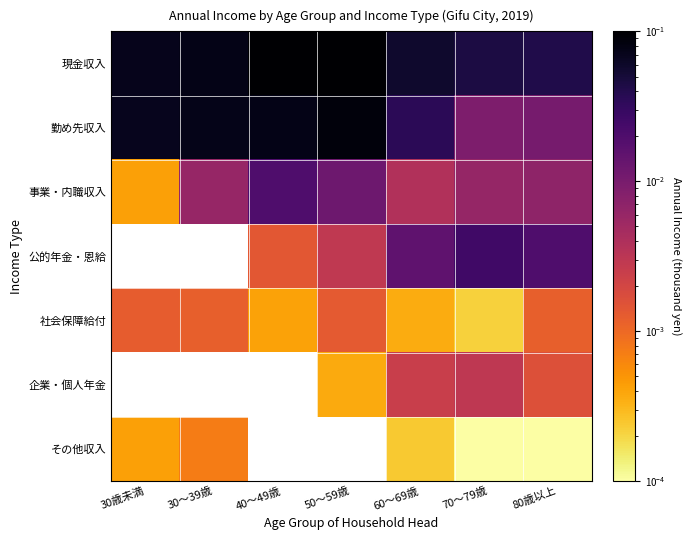

Between 30～39歳 and 60～69歳, which is larger?

30～39歳